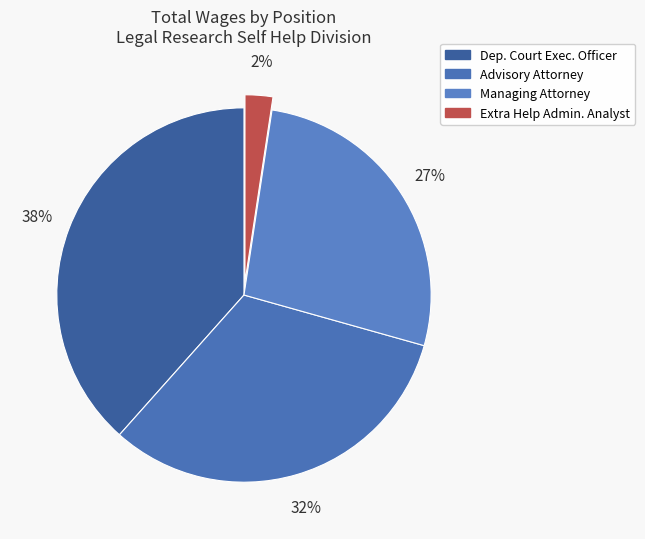

What is the smallest slice in the pie chart?

Extra Help Administrative Analyst